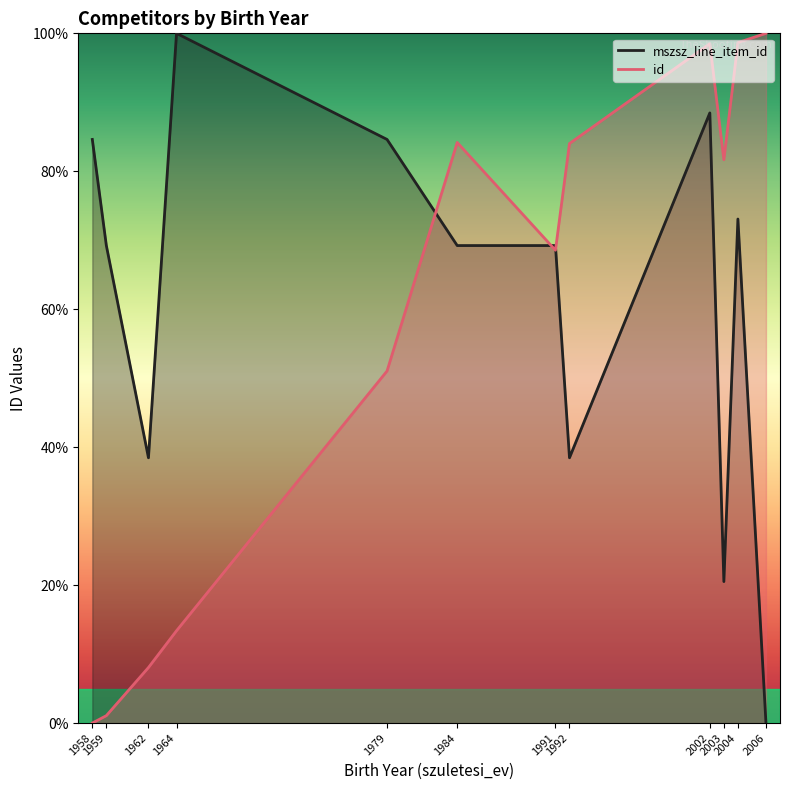

What is the value of the id point at the 9th from the left?

98.5